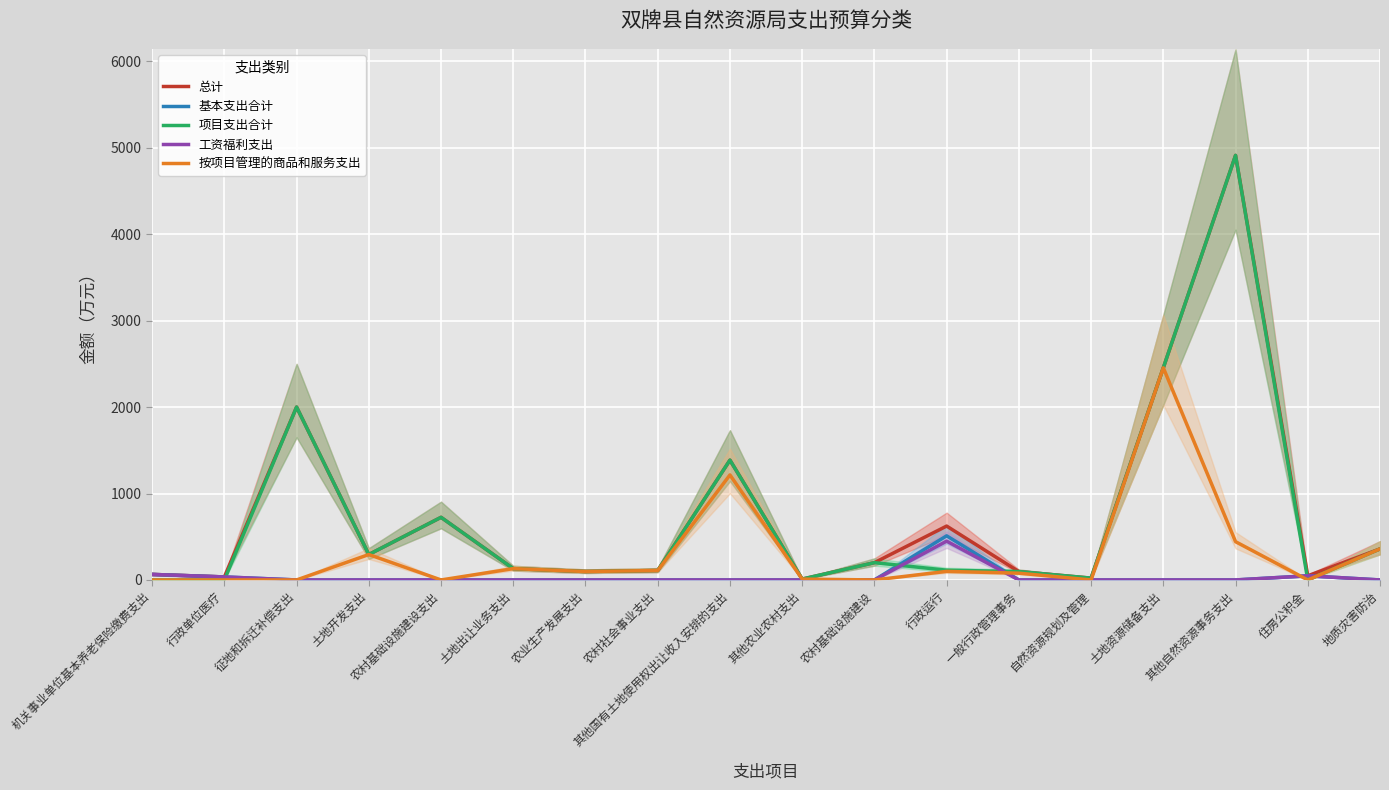

At how many categories does at least one series exceed 2307?

2